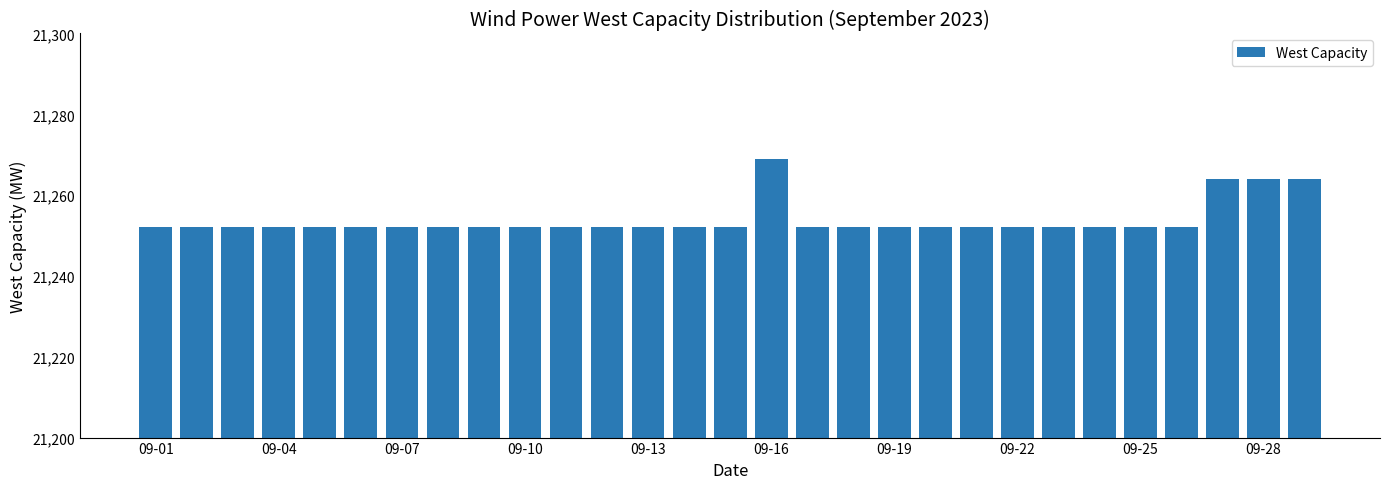

What is the smallest value displayed?

21252